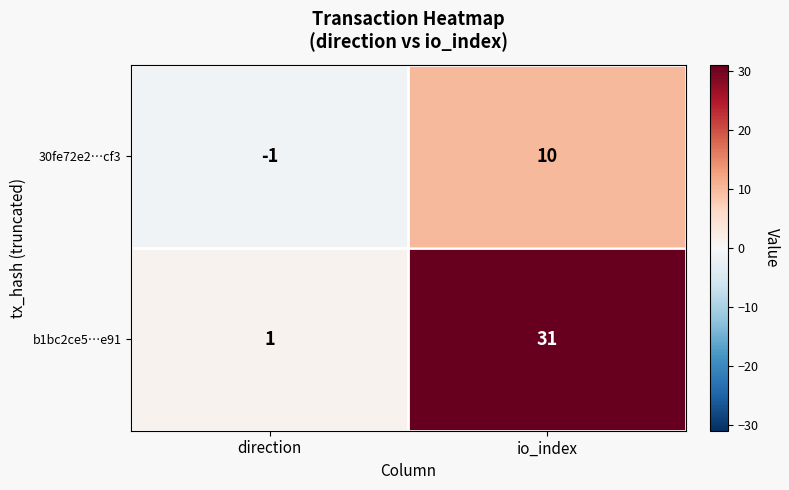

Which series has the largest total across all categories?

b1bc2ce5…e91